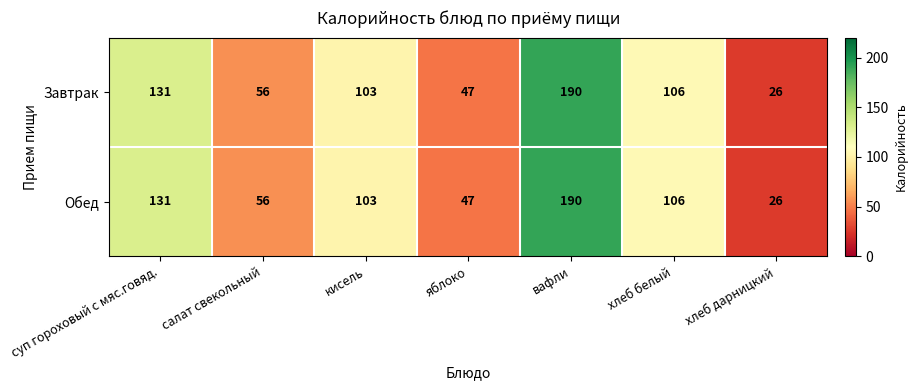

Reading right to left, list all the values displayed in this chart.

Завтрак: 26	106	190	47	103	56	131
Обед: 26	106	190	47	103	56	131